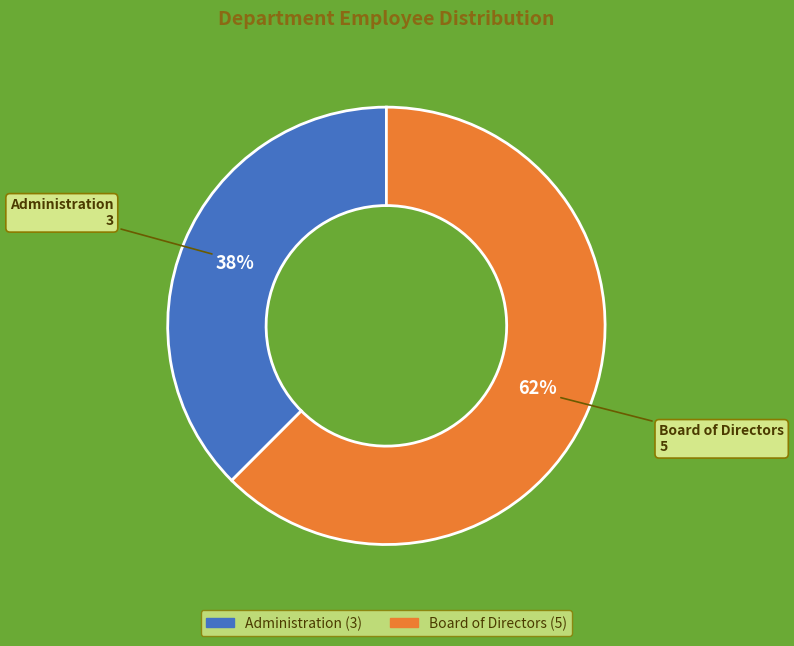

How many slices are in this pie chart?

2